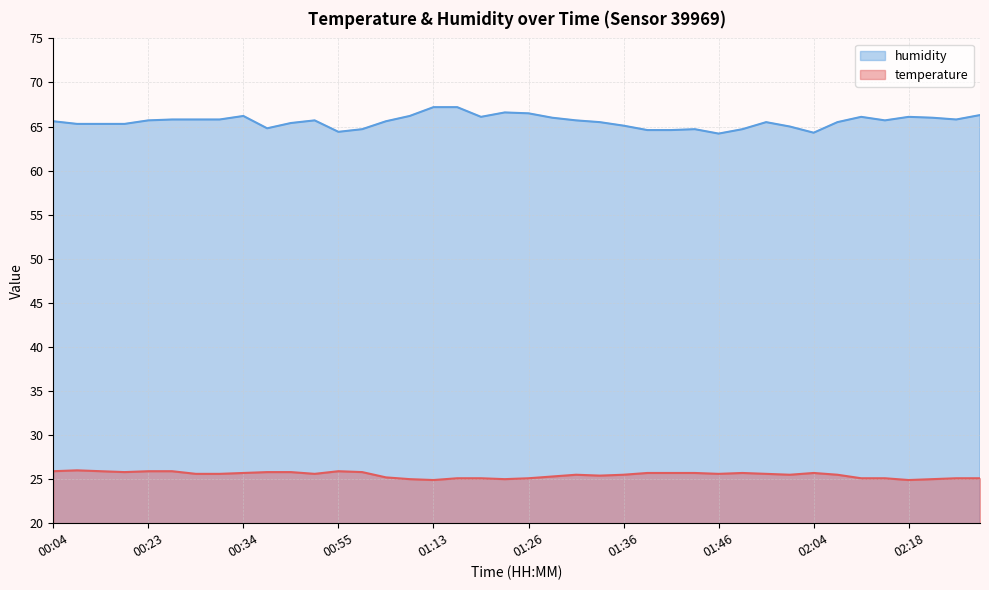

Is the value of humidity at 00:55 greater than the value of temperature at 02:07?

Yes